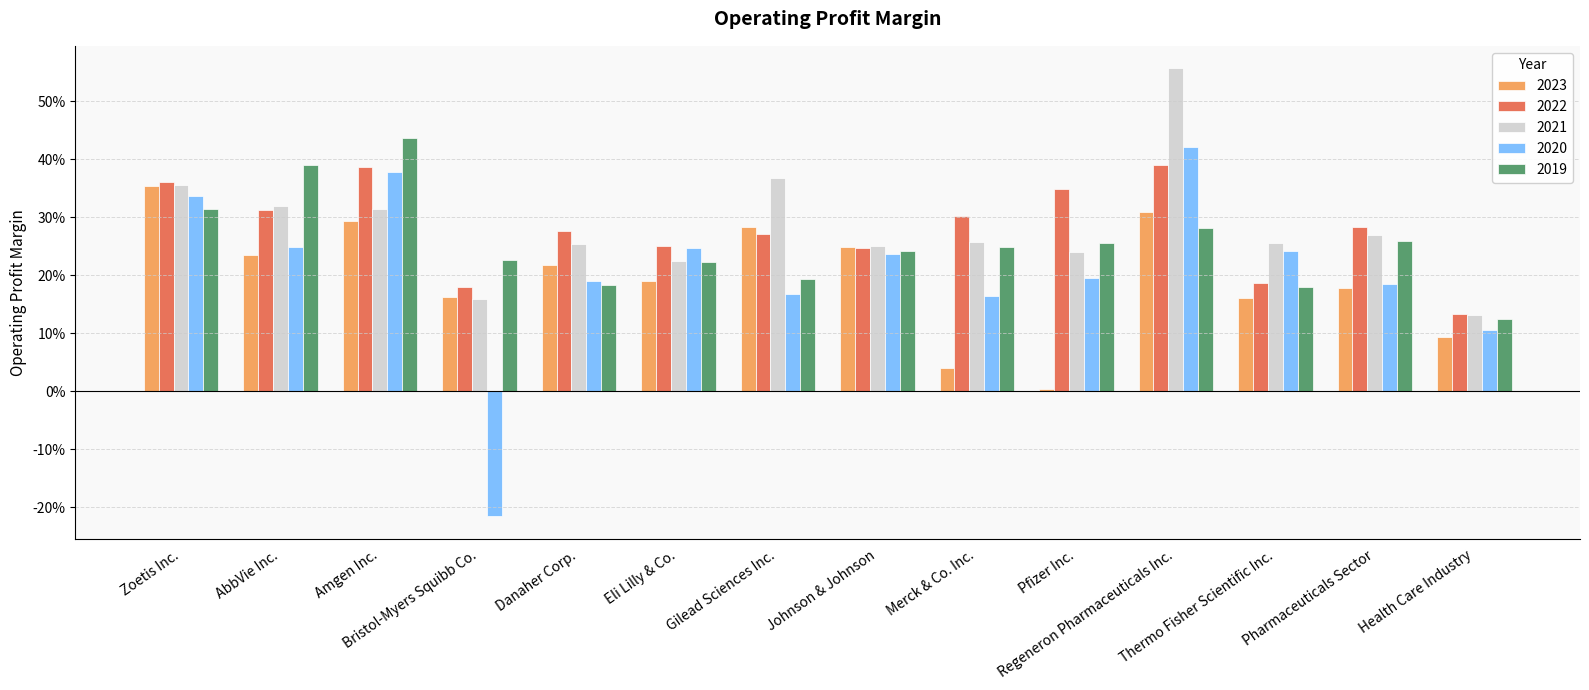

Rank the series by their maximum value, from highest to lowest.

2021, 2019, 2020, 2022, 2023